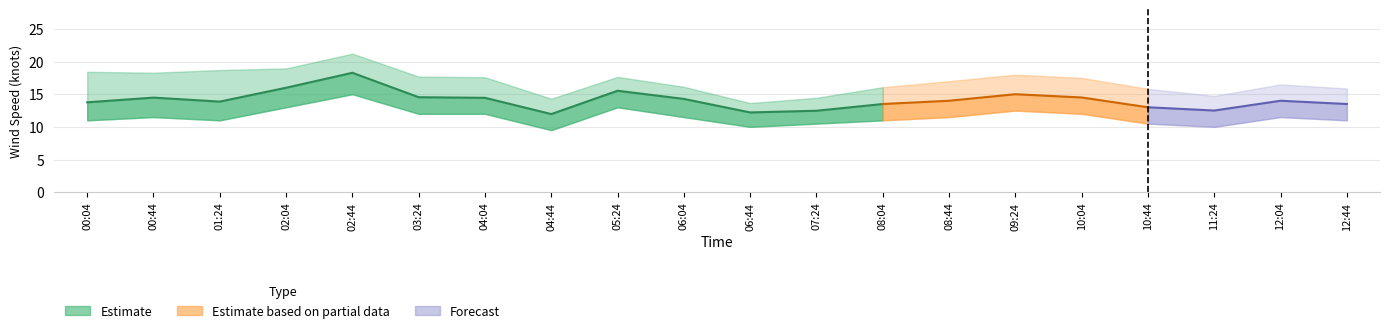

True or false: wind_spd_gust and wind_spd_avg_lower cross at least once.

False